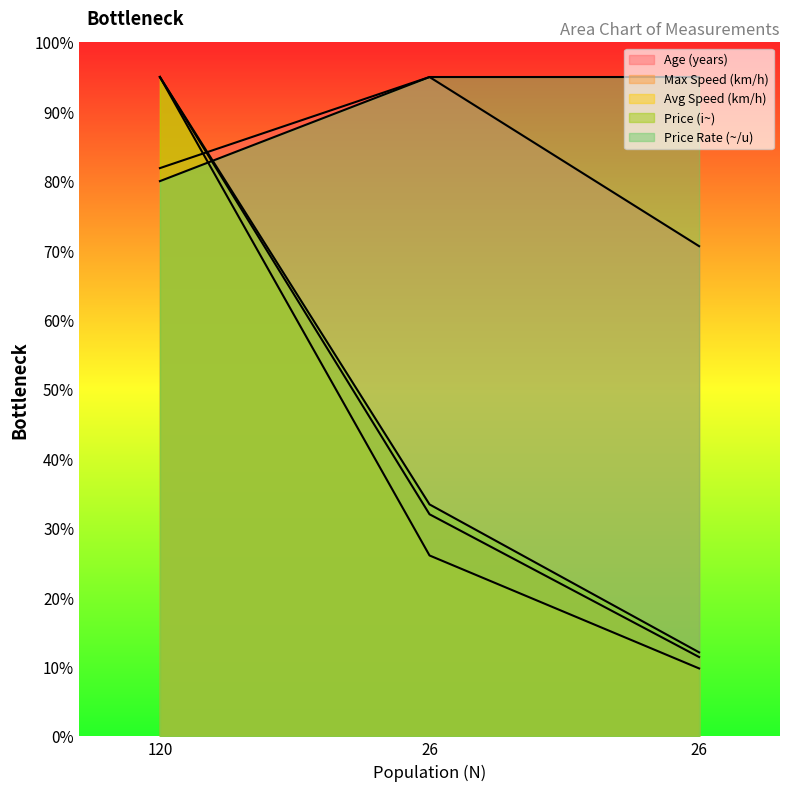

Where is Price (i~) nearest to the value 53?

26